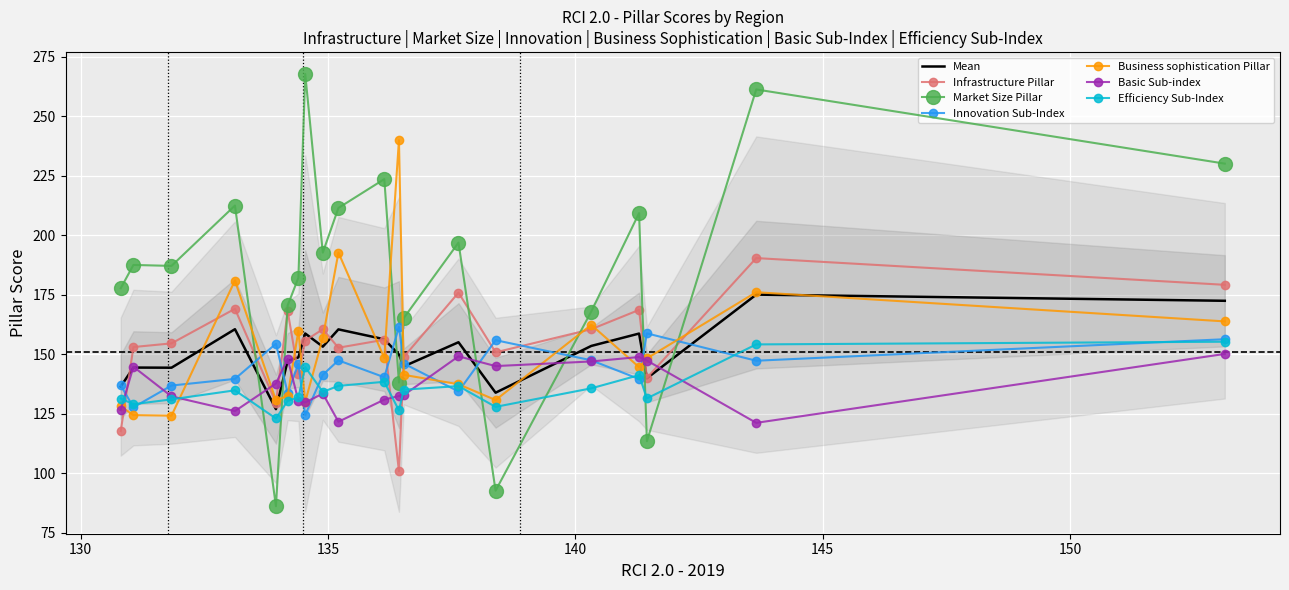

True or false: Infrastructure Pillar and Basic Sub-index cross at least once.

True